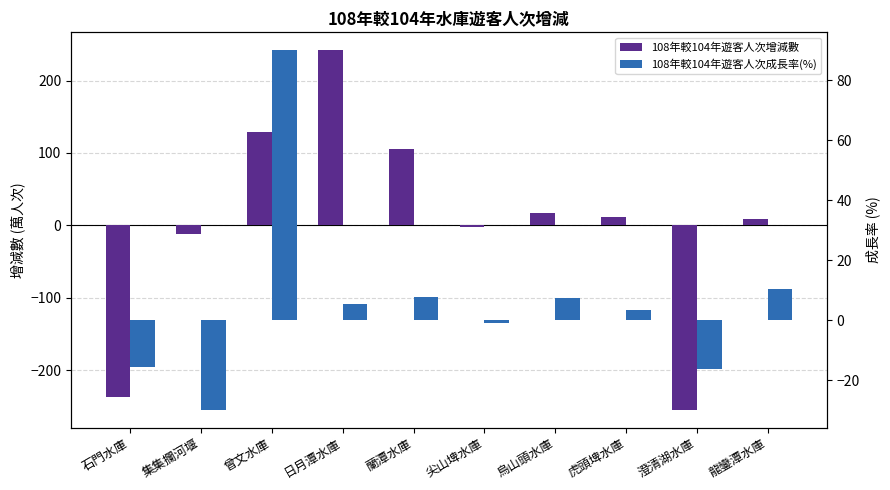

The 108年較104年遊客人次增減數 series shows -254.4 at 澄清湖水庫. True or false?

True